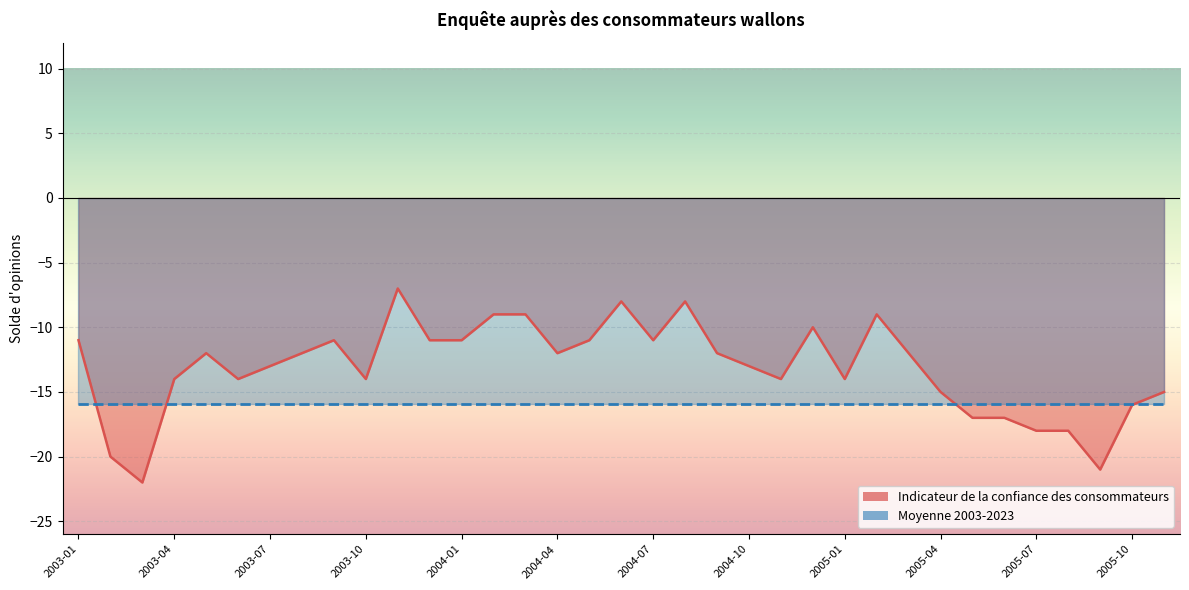

What is the average value?

-13